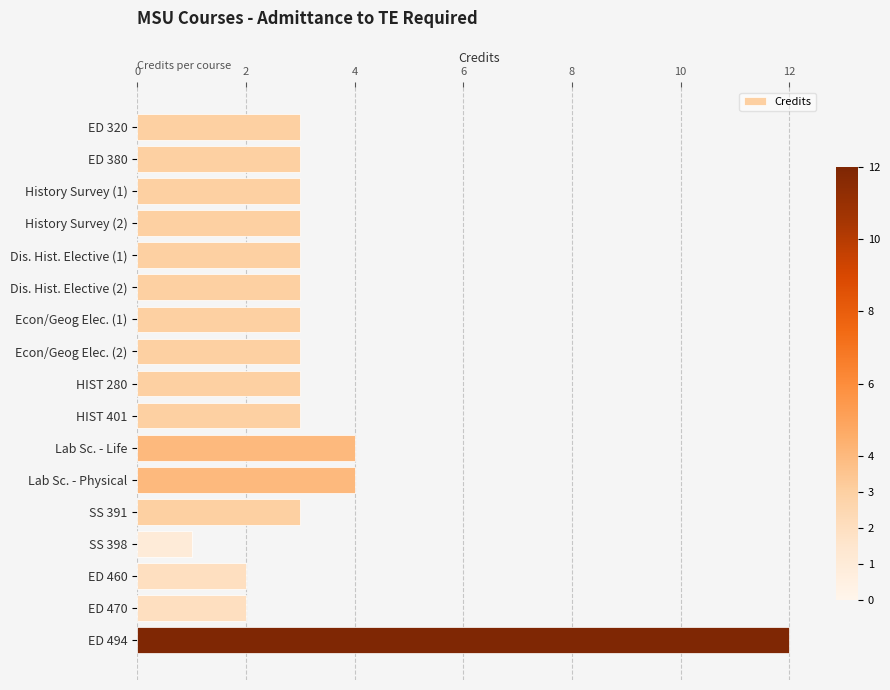

How many distinct data groups are displayed?

1